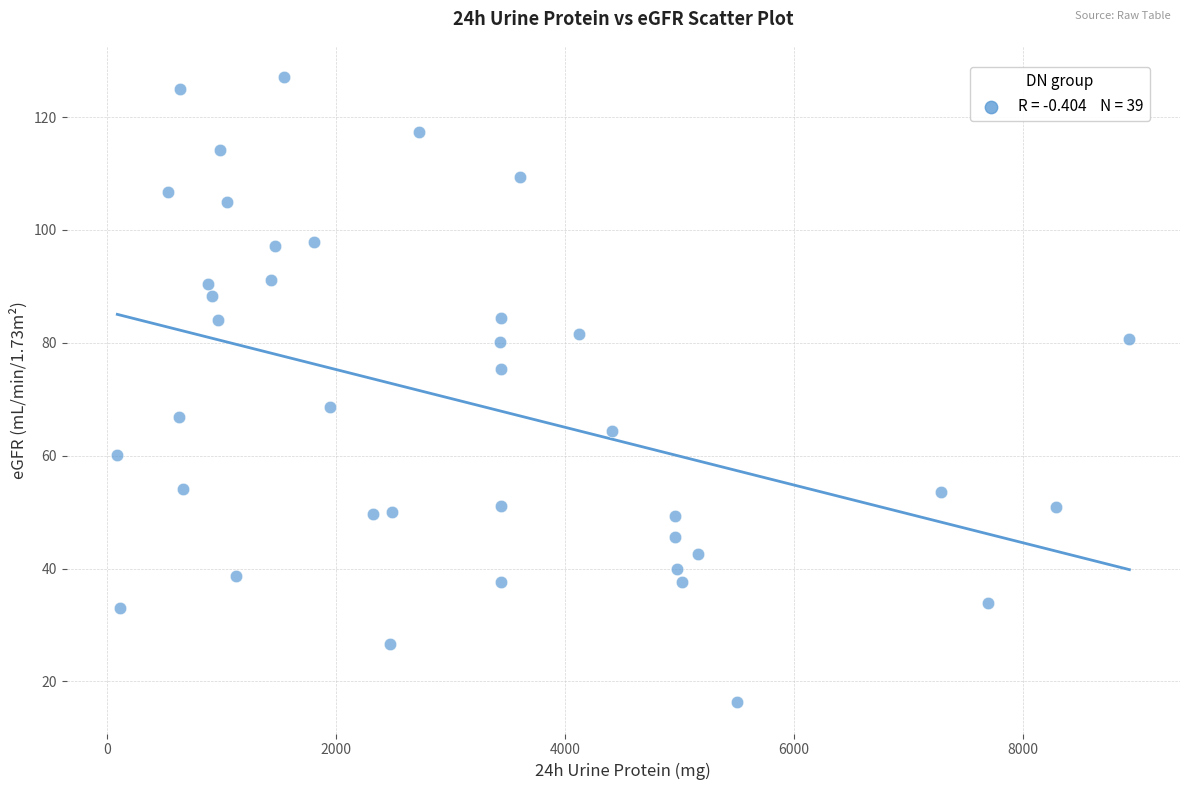

What Y value in the scatter plot is closest to 71?

68.6